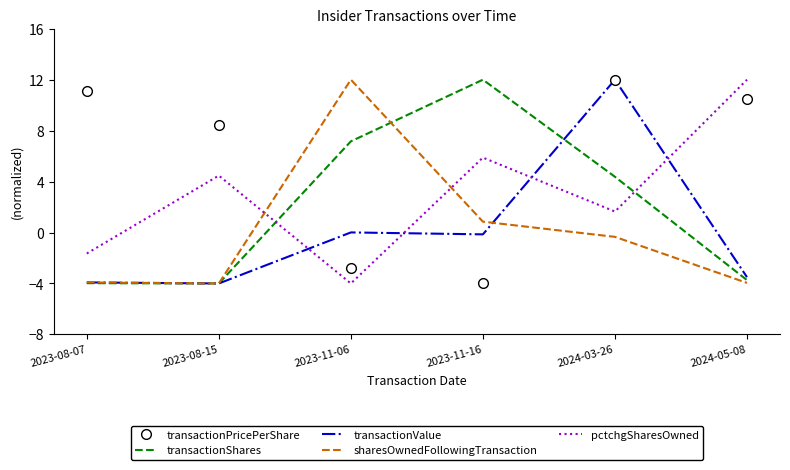

Where is sharesOwnedFollowingTransaction nearest to the value 4?

2023-11-16